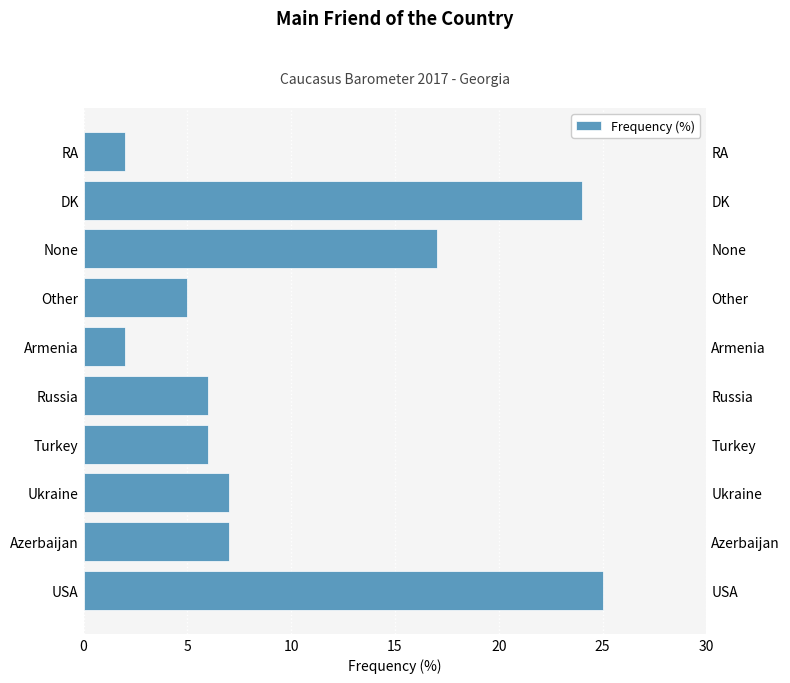

What position from the left is Turkey?

4